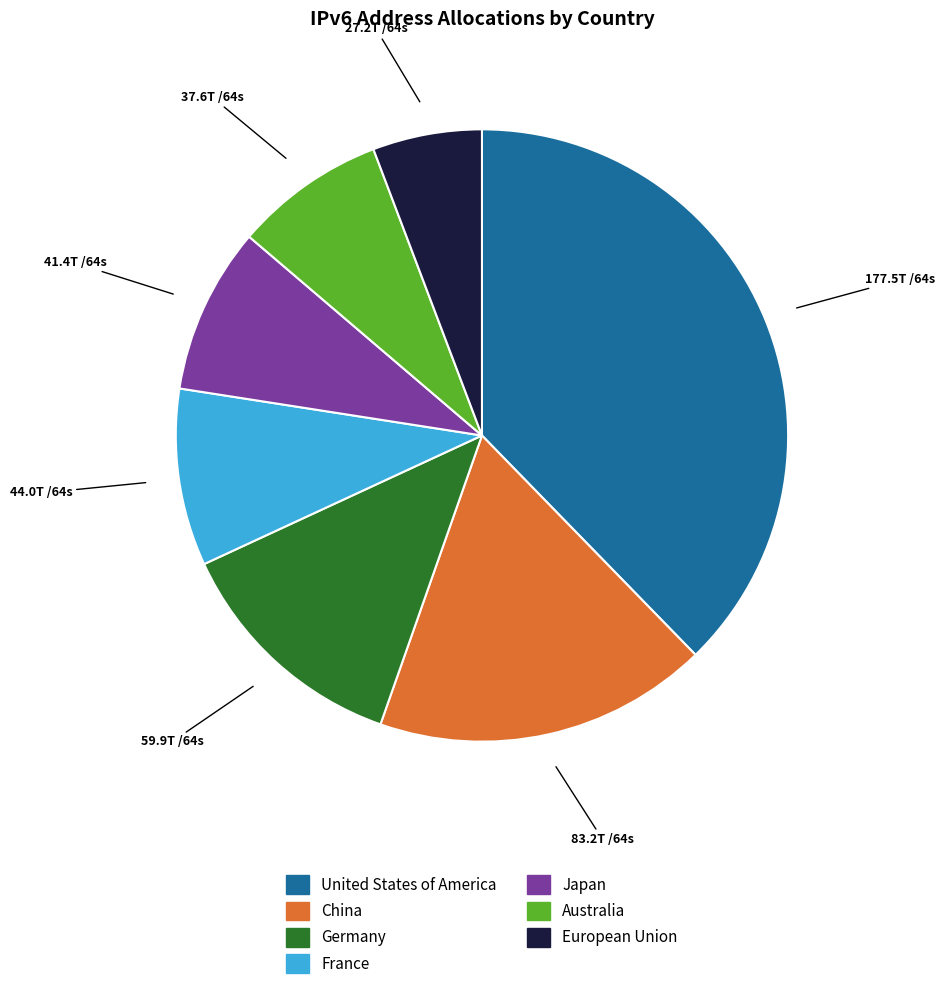

Is there a majority slice in this chart?

No